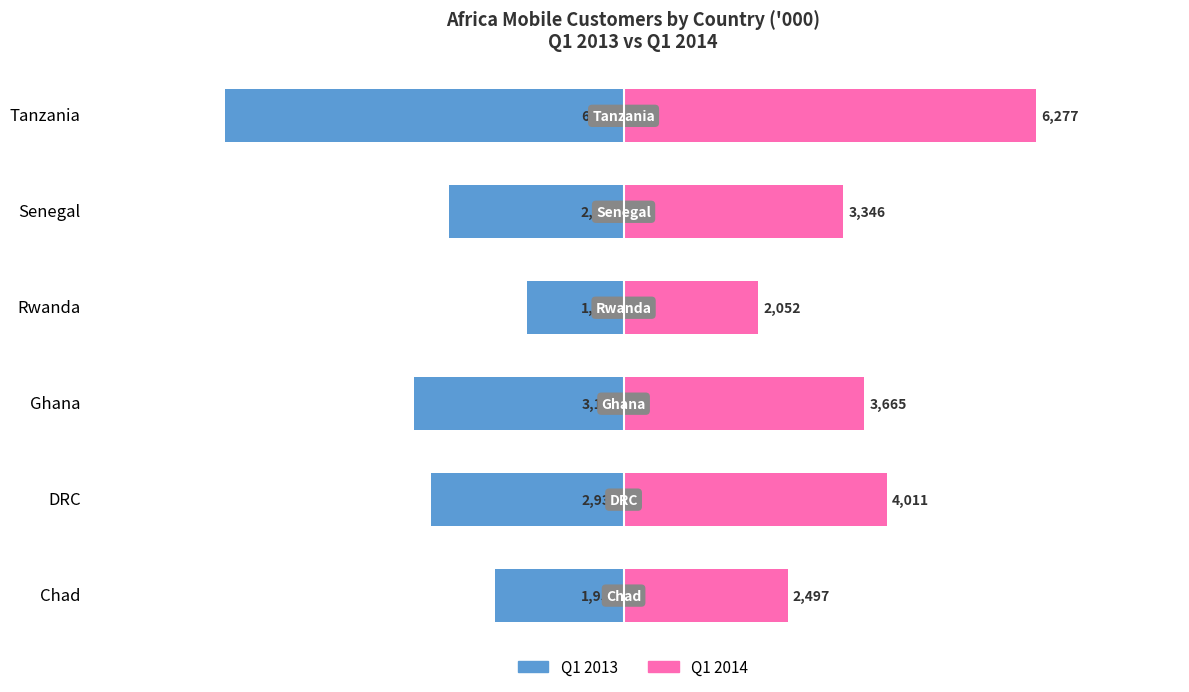

What is the value of the Q1 2014 bar at the 6th from the left?

6277